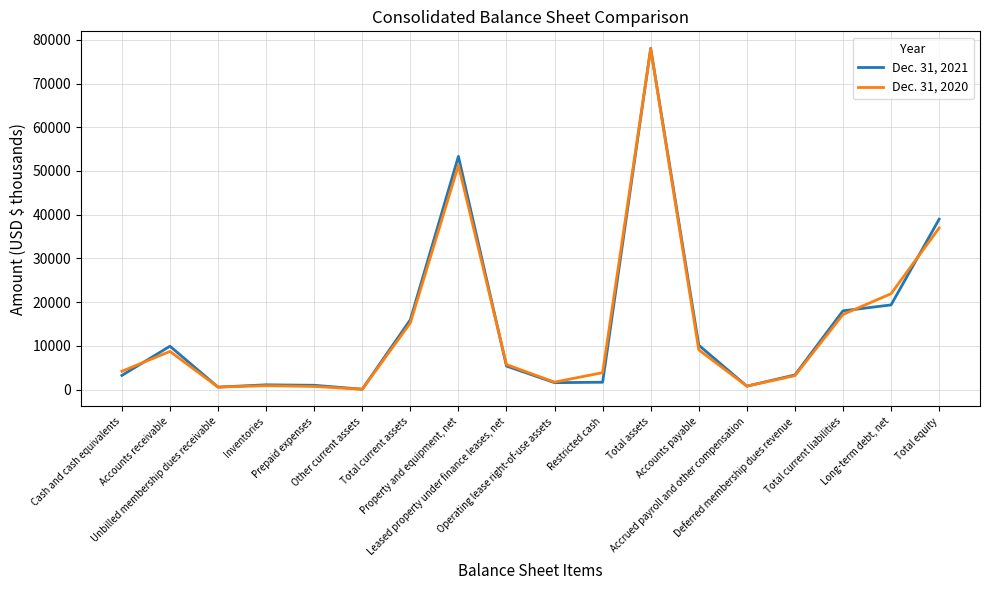

Where is the first local maximum for Dec. 31, 2020?

Accounts receivable